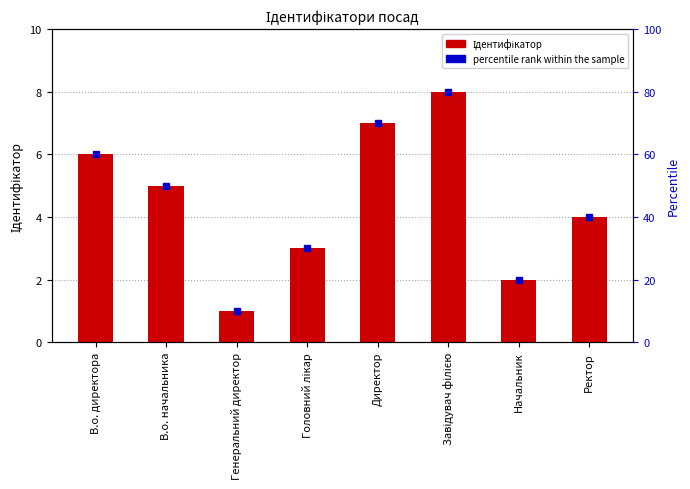

Is it true that the value at Начальник is 1?

False